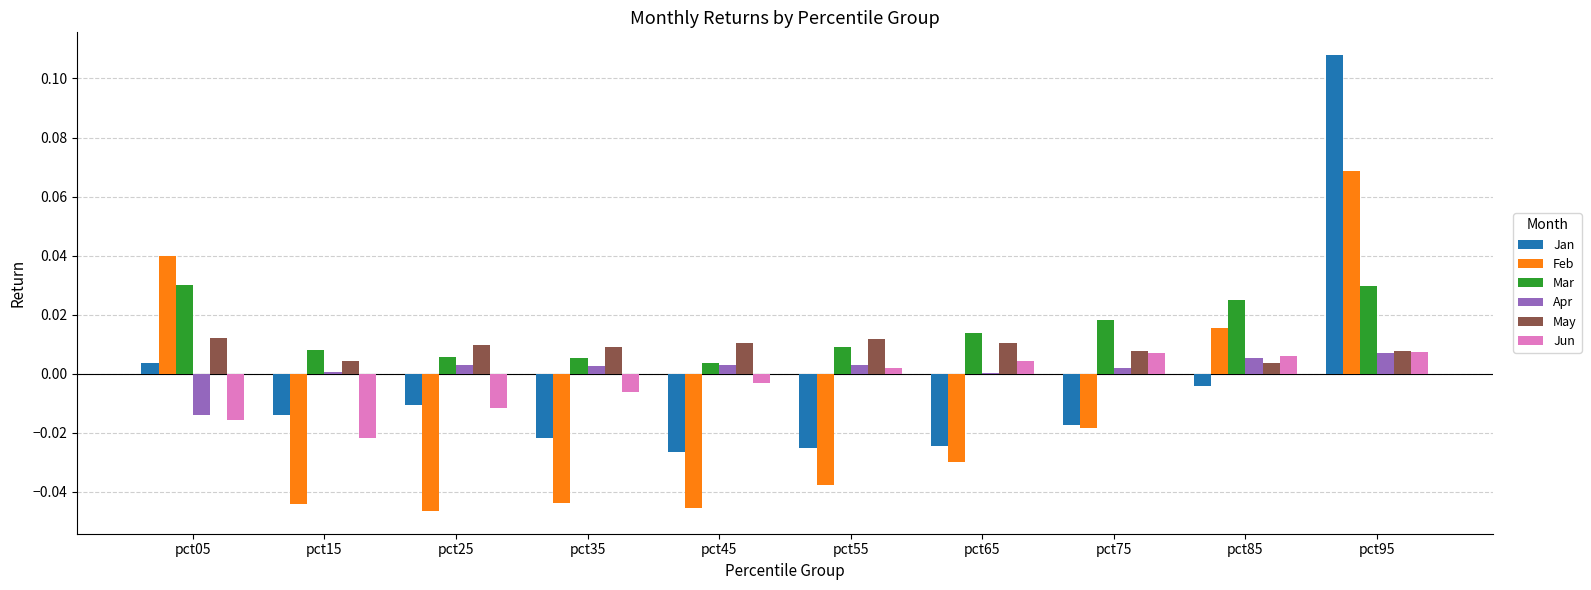

Which category has the highest value across all series?

pct95